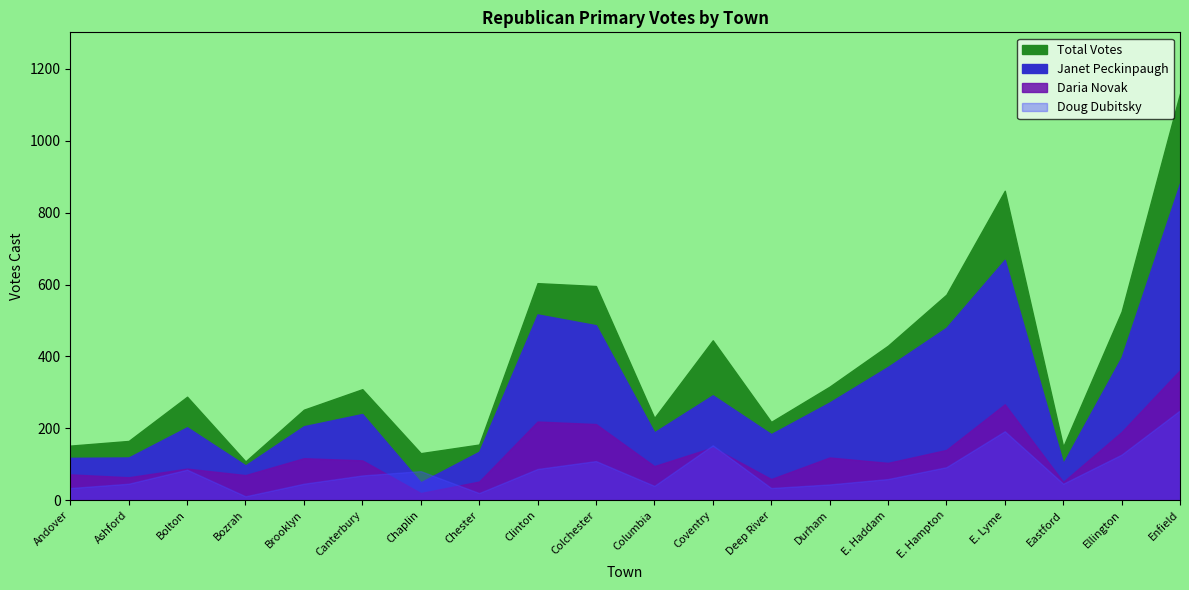

What are all the series names shown in the legend?

Janet Peckinpaugh, Daria Novak, Doug Dubitsky